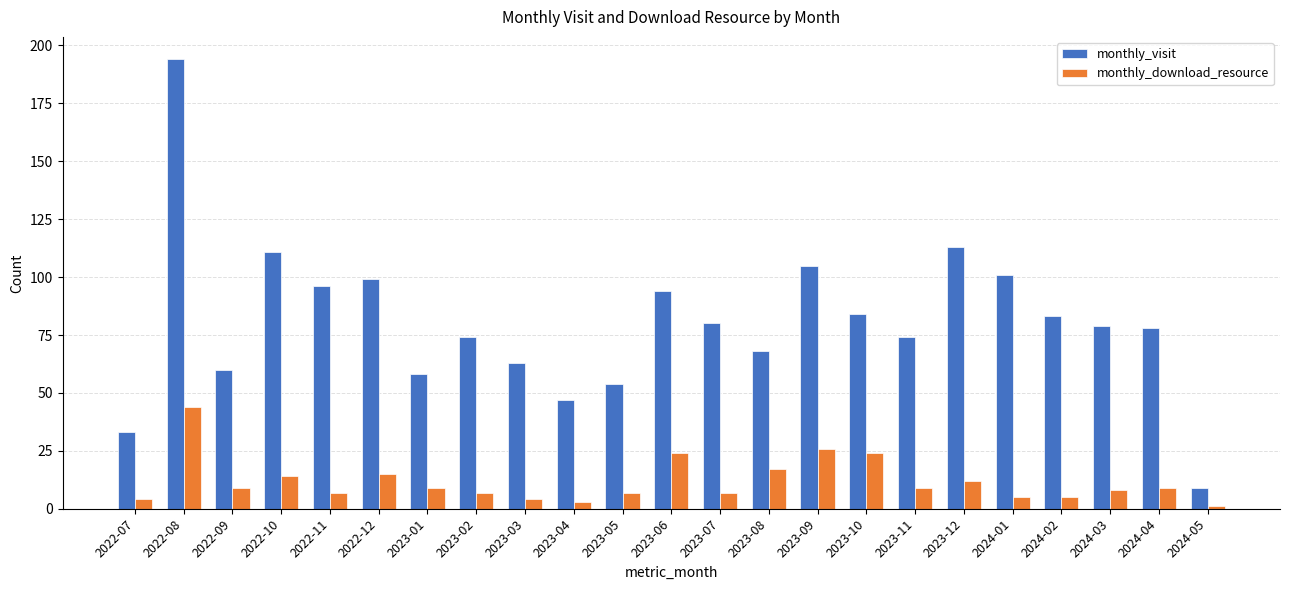

The monthly_visit series shows 26 at 2023-11. True or false?

False